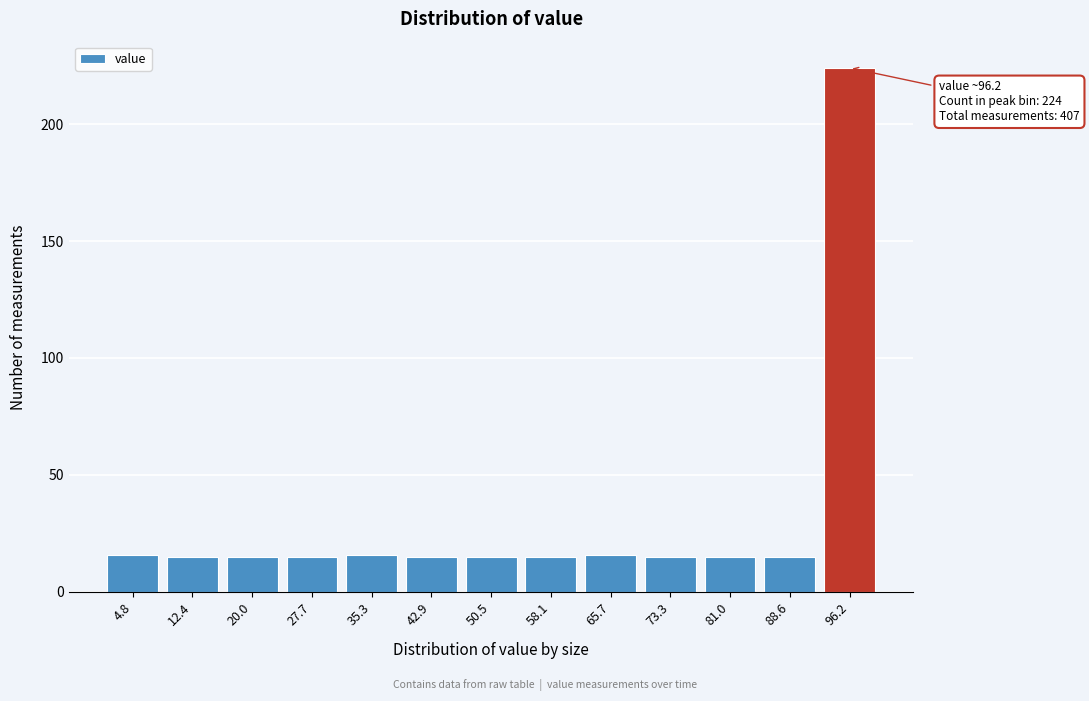

Reading right to left, extract all data points from this chart.

96.2=224	88.6=15	81.0=15	73.3=15	65.7=16	58.1=15	50.5=15	42.9=15	35.3=16	27.7=15	20.0=15	12.4=15	4.8=16